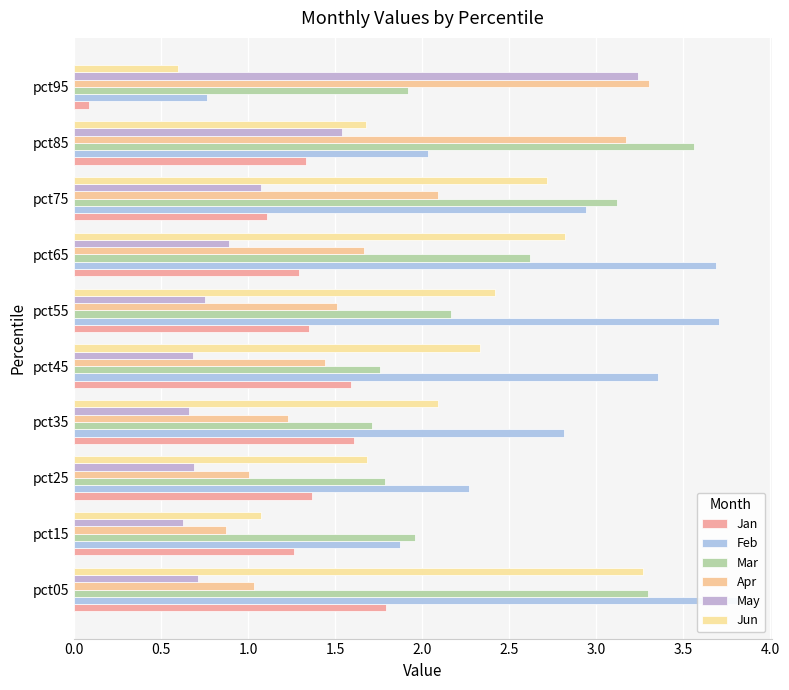

Reading right to left, list all the values displayed in this chart.

Jan: 0.1	1.3	1.1	1.3	1.4	1.6	1.6	1.4	1.3	1.8
Feb: 0.8	2.0	2.9	3.7	3.7	3.4	2.8	2.3	1.9	3.8
Mar: 1.9	3.6	3.1	2.6	2.2	1.8	1.7	1.8	2.0	3.3
Apr: 3.3	3.2	2.1	1.7	1.5	1.4	1.2	1.0	0.9	1.0
May: 3.2	1.5	1.1	0.9	0.8	0.7	0.7	0.7	0.6	0.7
Jun: 0.6	1.7	2.7	2.8	2.4	2.3	2.1	1.7	1.1	3.3